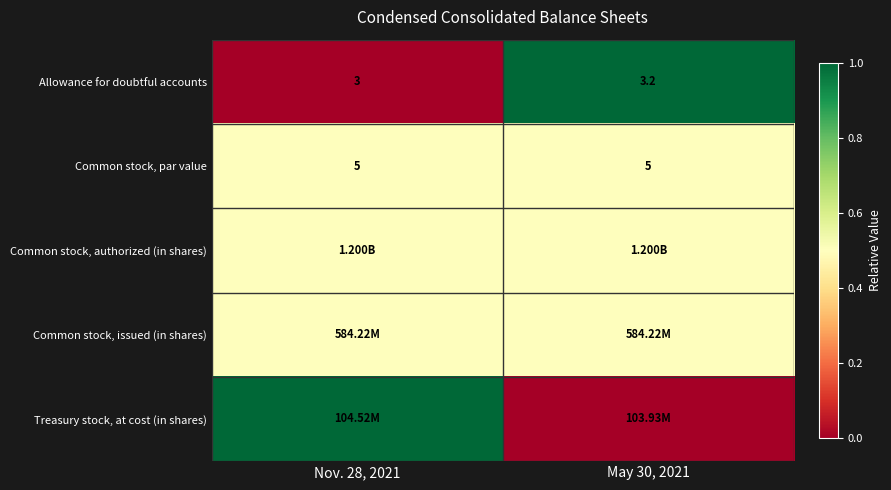

At how many categories does at least one series exceed 0?

2